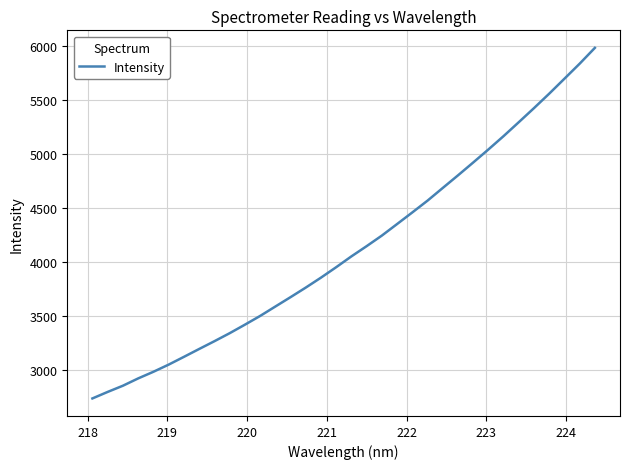

What is the difference between the maximum and minimum values?

3238.4